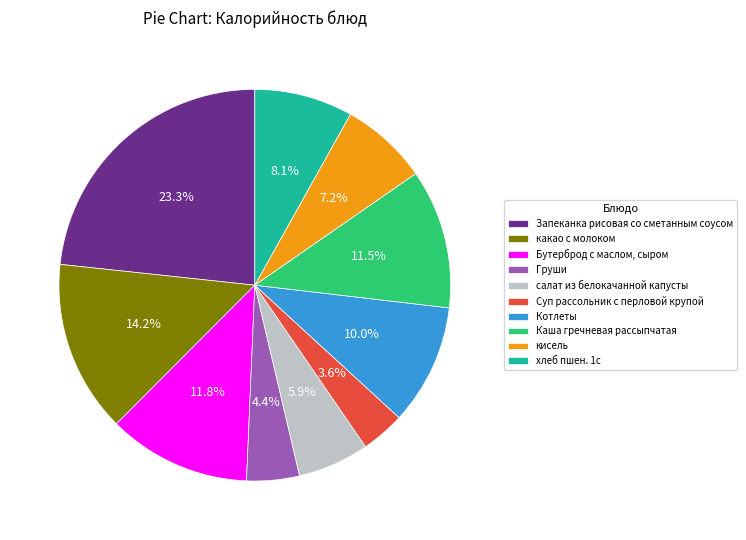

Which slice is the smallest?

Суп рассольник с перловой крупой